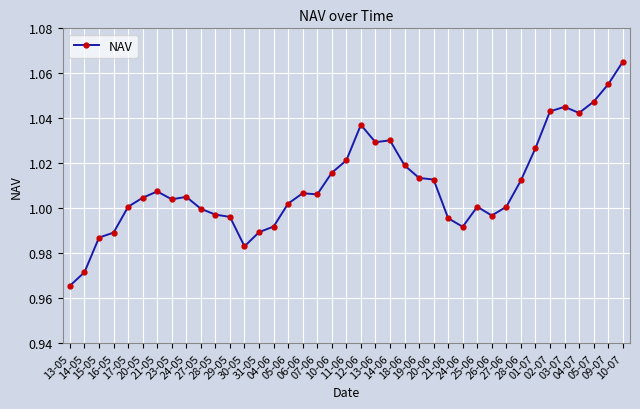

At which category does the data reach its first local peak?

21-05